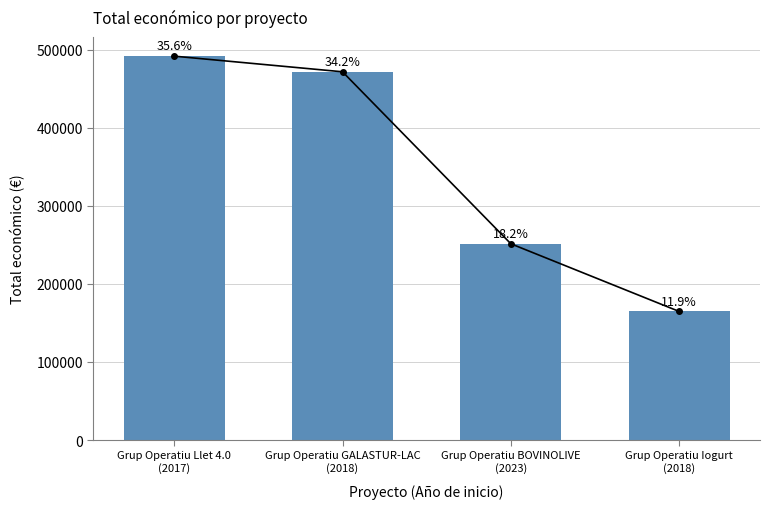

List the labels in order of value, largest first.

Grup Operatiu Llet 4.0
(2017), Grup Operatiu GALASTUR-LAC
(2018), Grup Operatiu BOVINOLIVE
(2023), Grup Operatiu Iogurt
(2018)